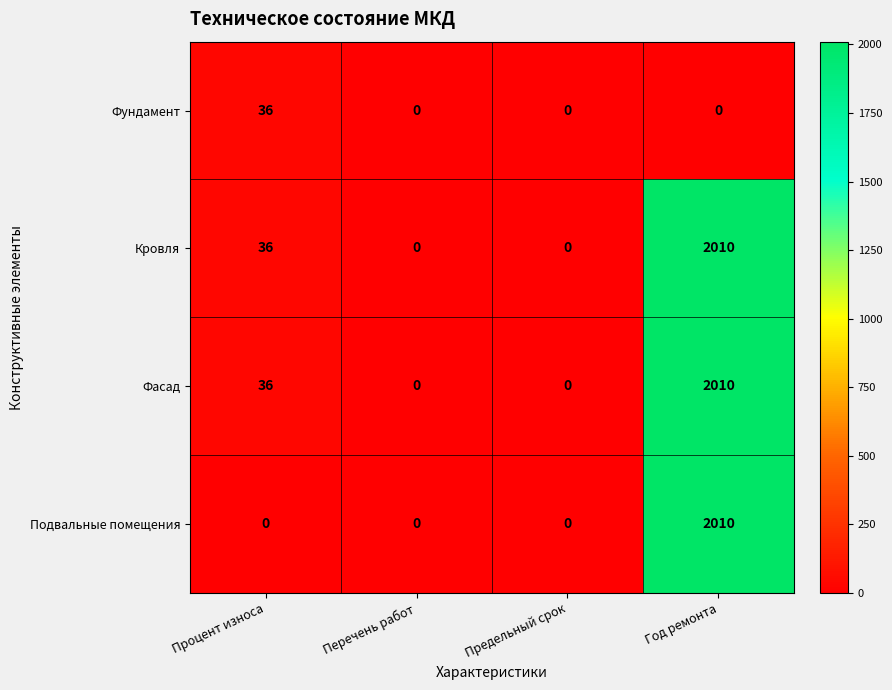

Reading left to right, extract all data points from this chart.

Фундамент: 36	0	0	0
Кровля: 36	0	0	2010
Фасад: 36	0	0	2010
Подвальные помещения: 0	0	0	2010